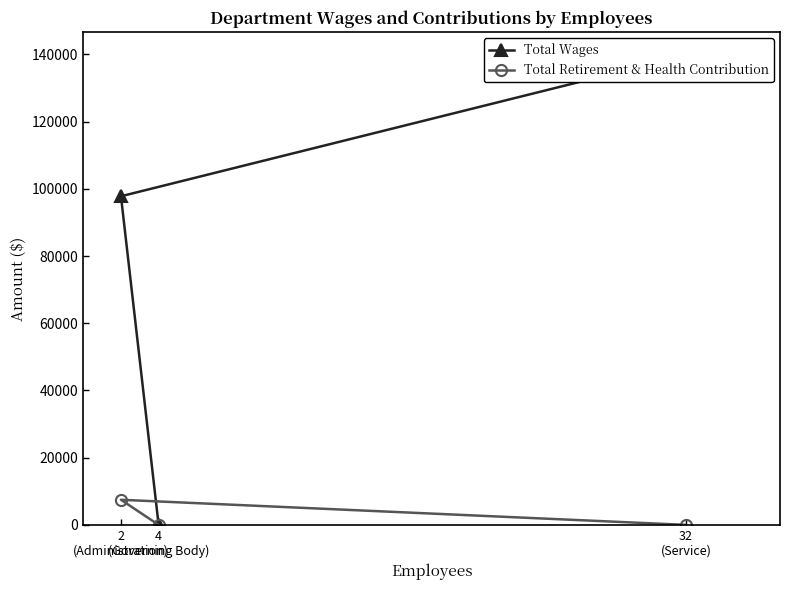

Does the chart display data point markers on the line(s)?

Yes